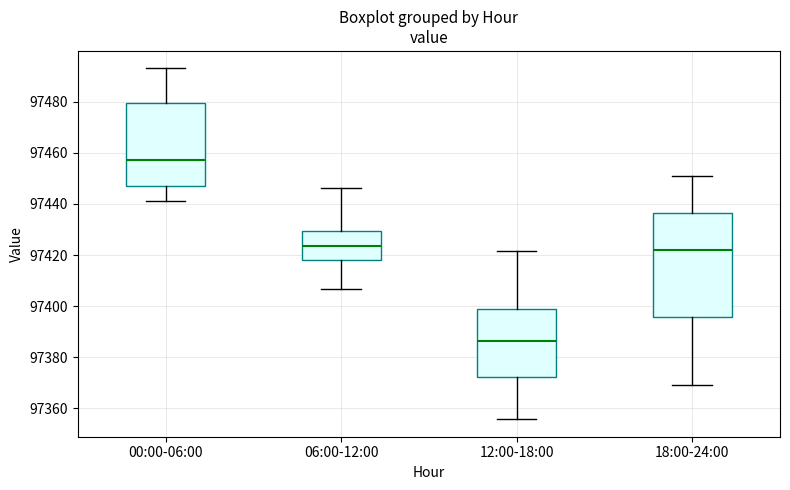

Reading left to right, read every box against the y-axis: the position of its median line, the range the box covers, and the ends of its whiskers. The values are not printed on the chart, so give them approximately, as read against the axis.

00:00-06:00: median 97458, box 97448 to 97480, whiskers 97442 to 97494
06:00-12:00: median 97424, box 97418 to 97430, whiskers 97406 to 97446
12:00-18:00: median 97386, box 97372 to 97398, whiskers 97356 to 97422
18:00-24:00: median 97422, box 97396 to 97436, whiskers 97370 to 97450